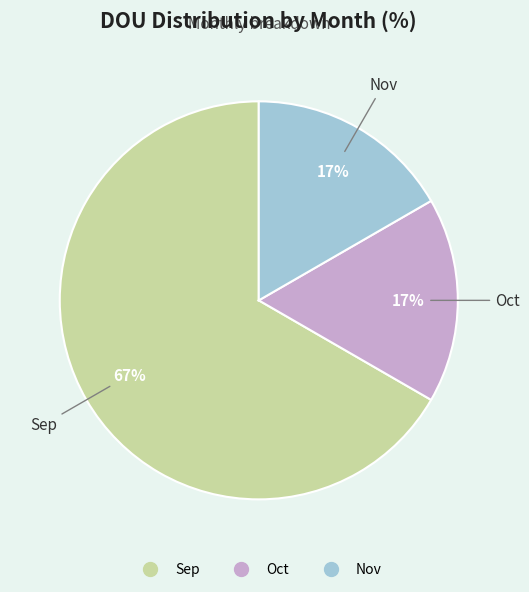

Combined, do Nov and Sep account for over 50%?

Yes